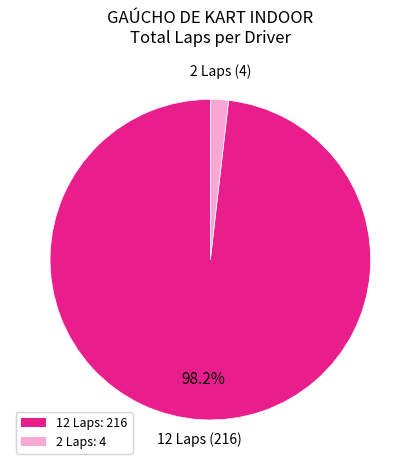

Count the number of slices in the pie.

2